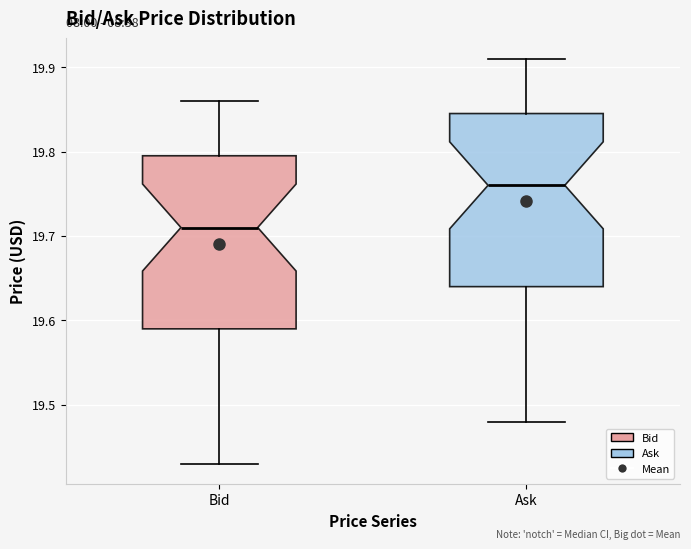

Which box has the lowest median line?

Bid